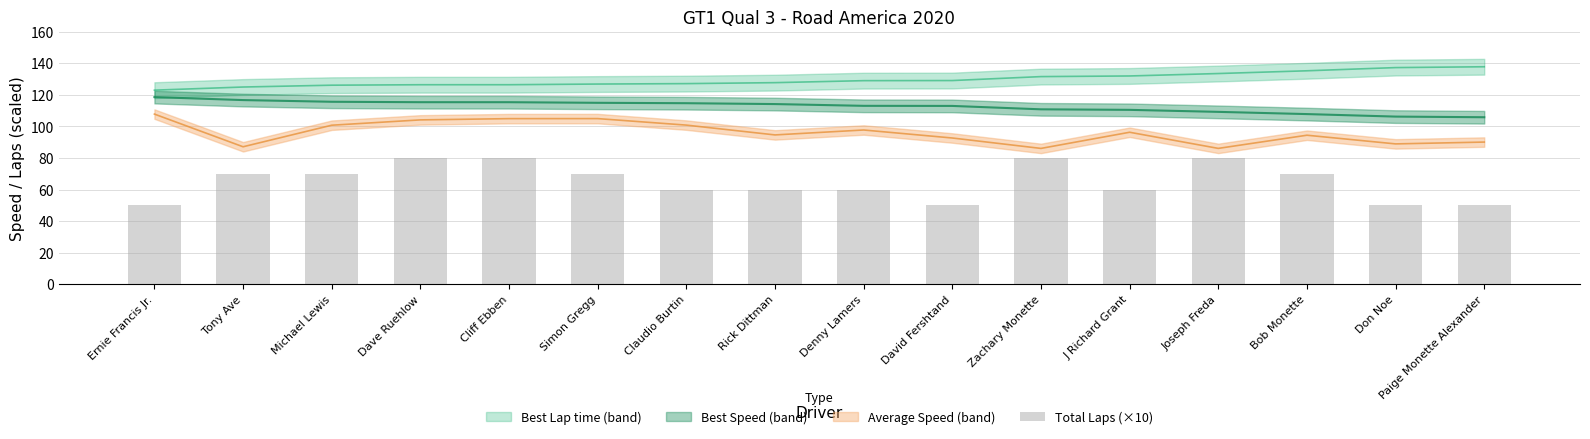

What position from the left is Dave Ruehlow?

4